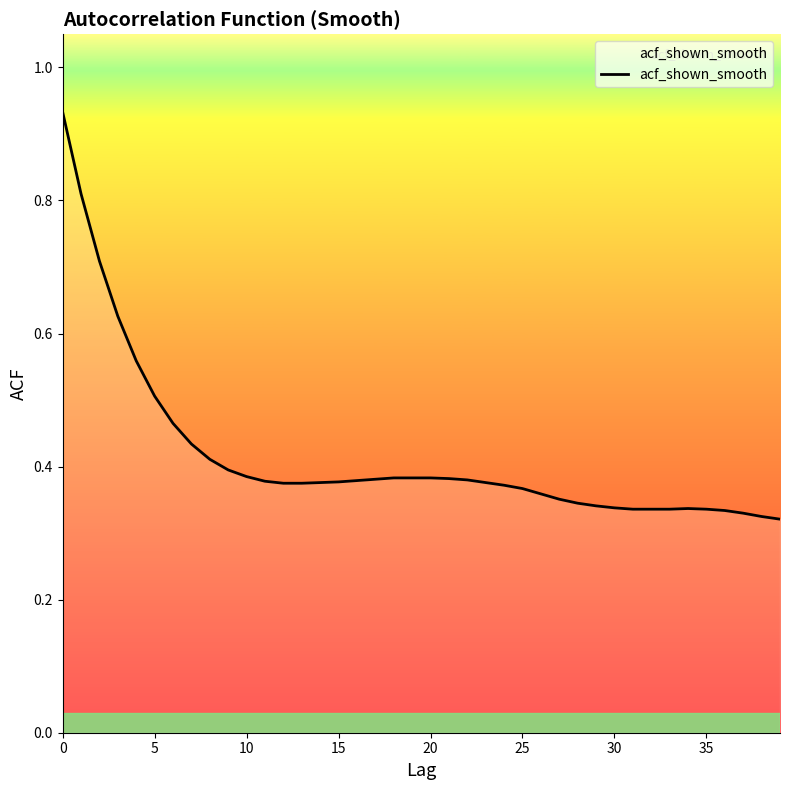

What is the greatest value displayed?

0.9